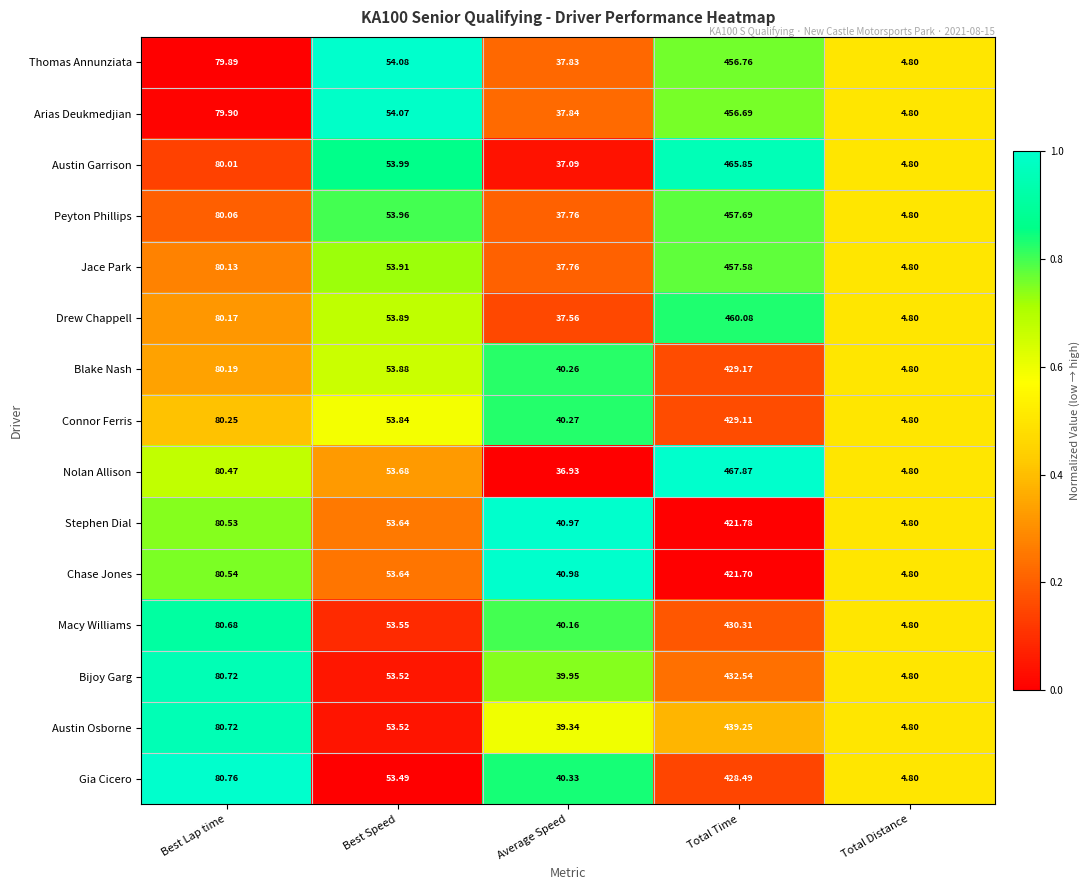

Rank the categories by Austin Garrison value from lowest to highest.

Total Distance, Average Speed, Best Speed, Best Lap time, Total Time